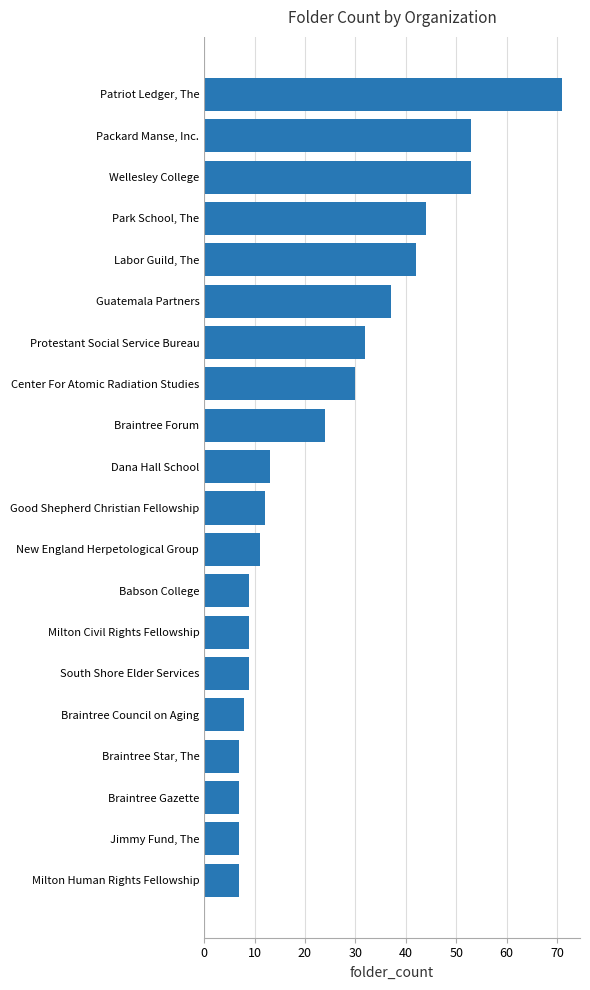

Count the number of categories in the chart.

20